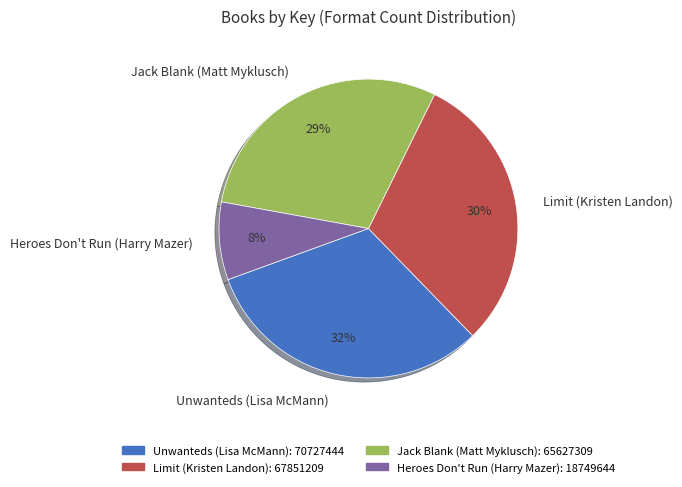

To the nearest percent, what percentage of the pie is Limit (Kristen Landon)?

30%